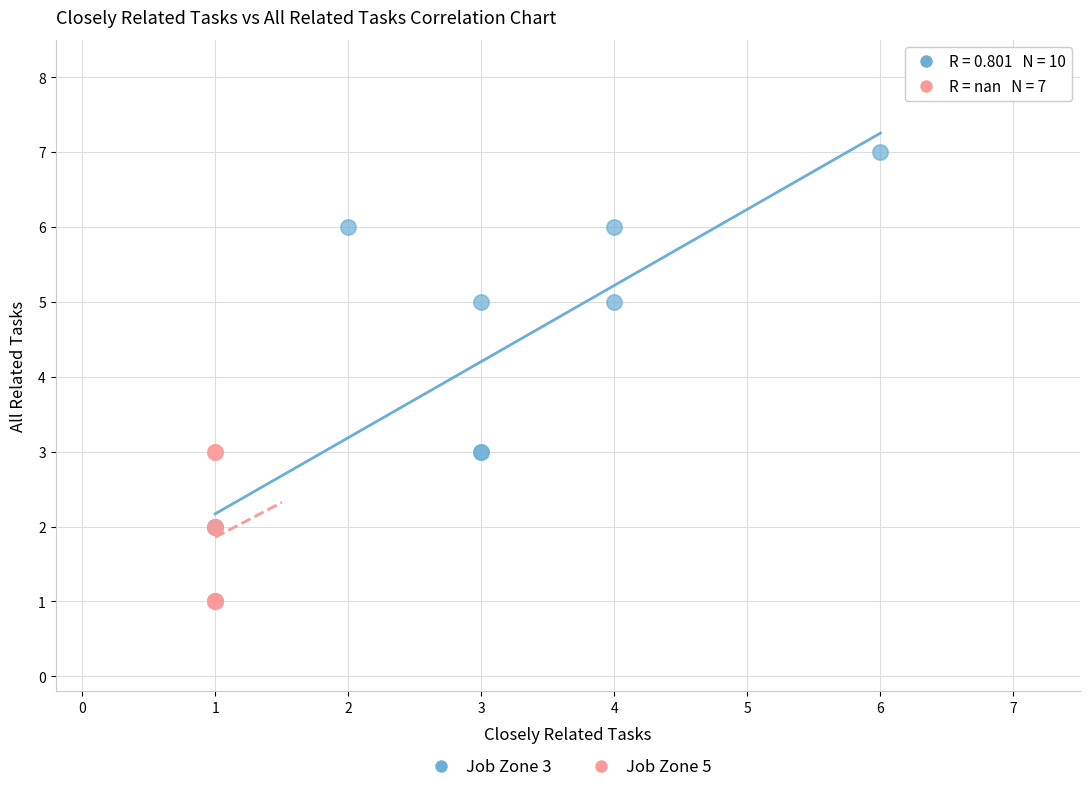

Which series reaches the maximum Y coordinate?

Job Zone 3